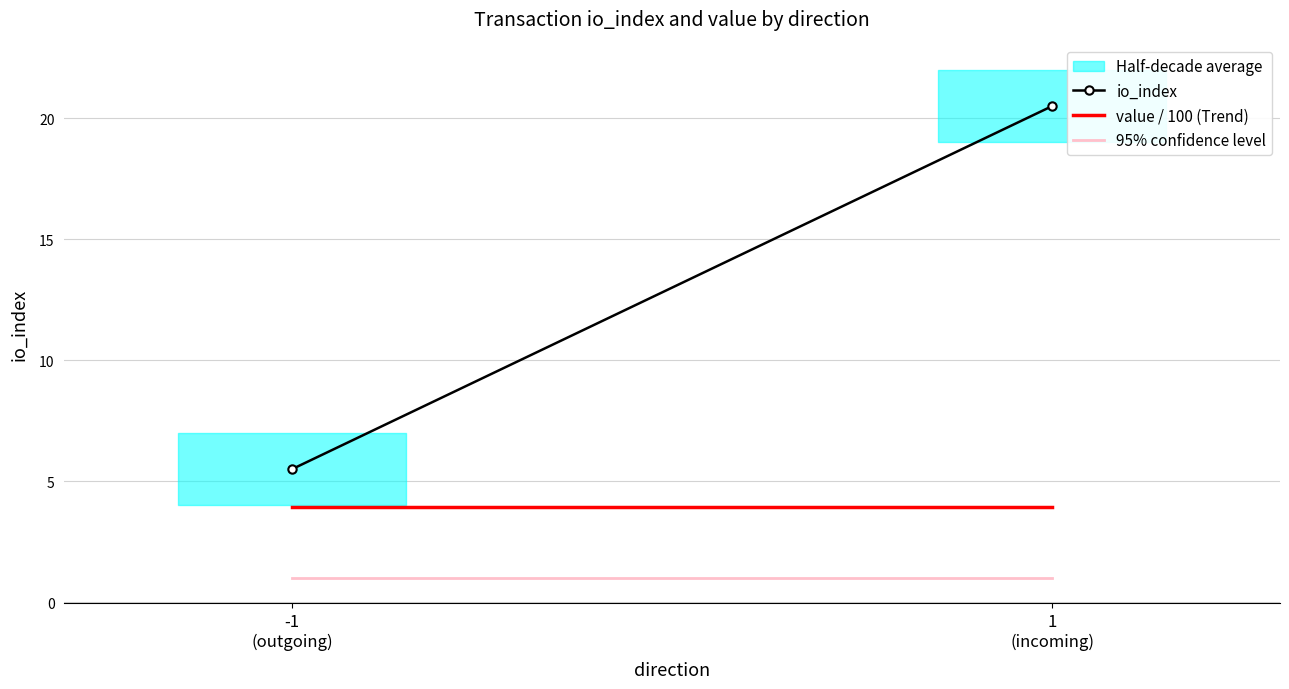

What is the label of the 2nd point from the left?

1
(incoming)